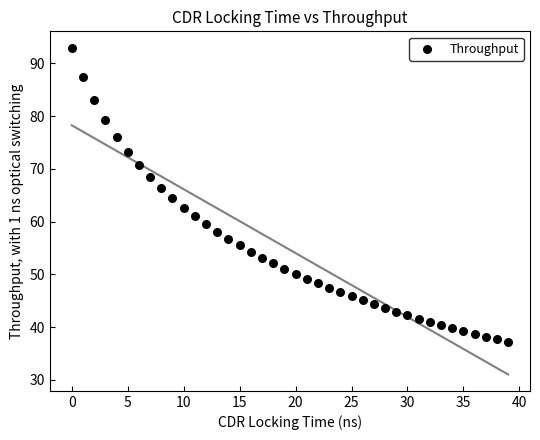

Count the number of points in this scatter plot.

40